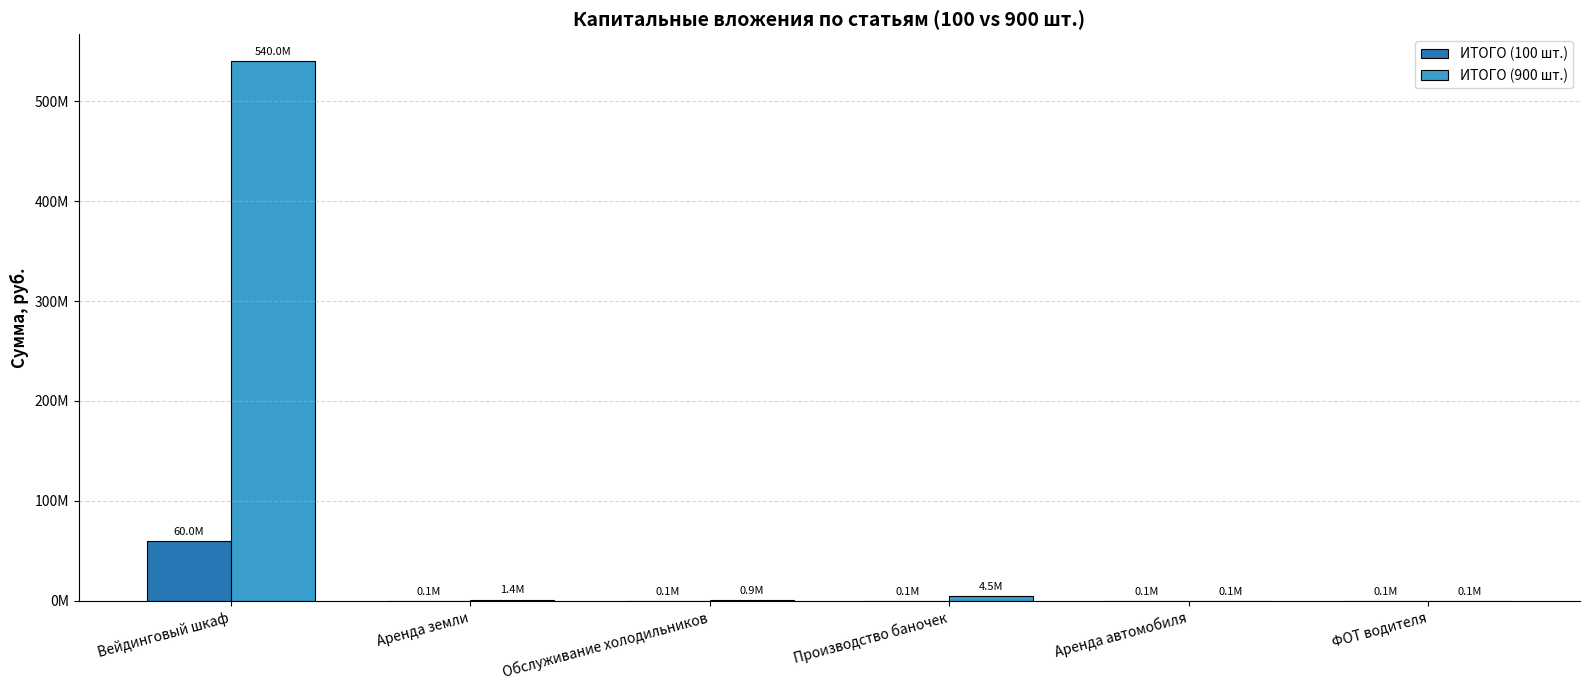

How many groups of bars are there?

6